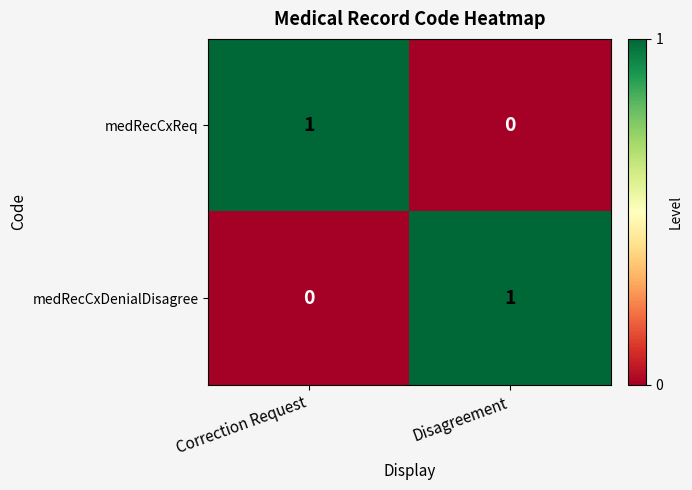

The medRecCxReq series shows 1 at Correction Request. True or false?

True